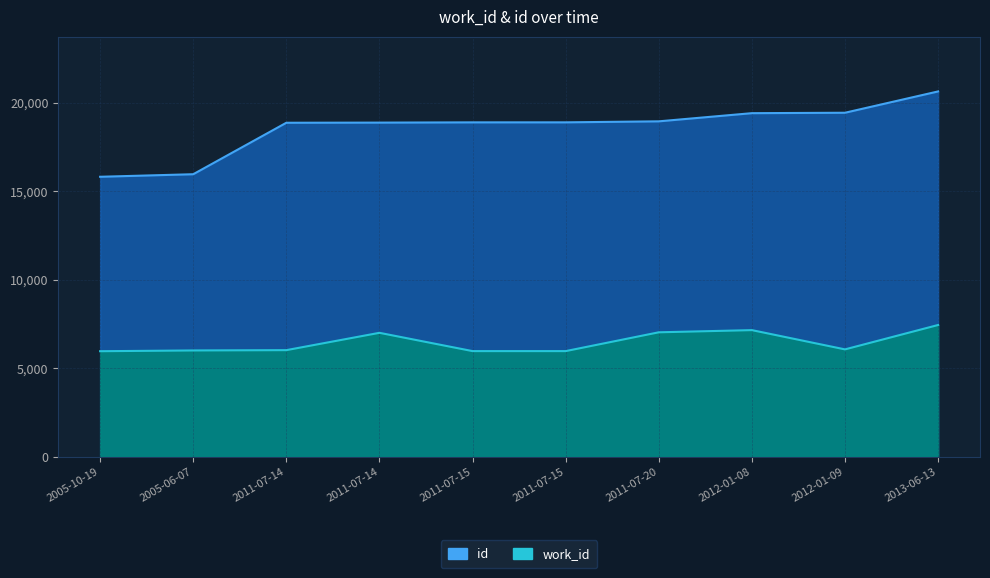

Which series has the widest spread of values?

id